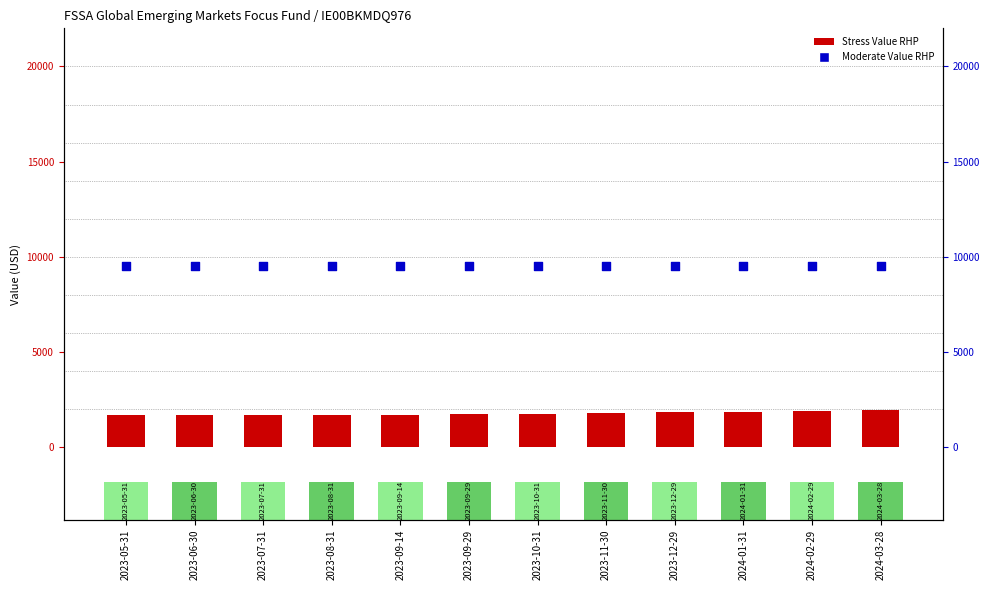

Which series has the largest total across all categories?

Moderate Value RHP